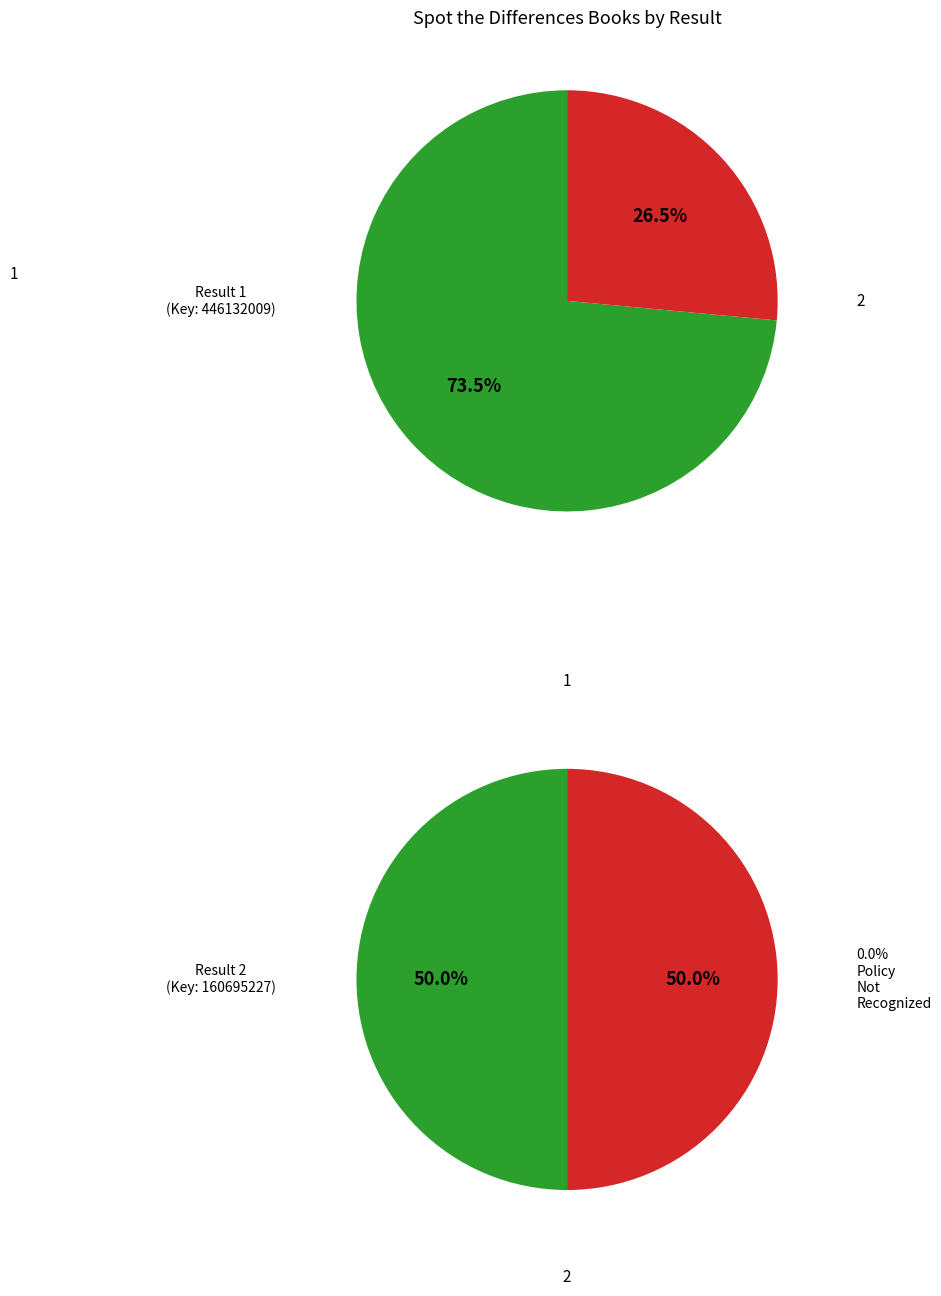

What is the ratio of the value at 2 to the value at 1?

0.4